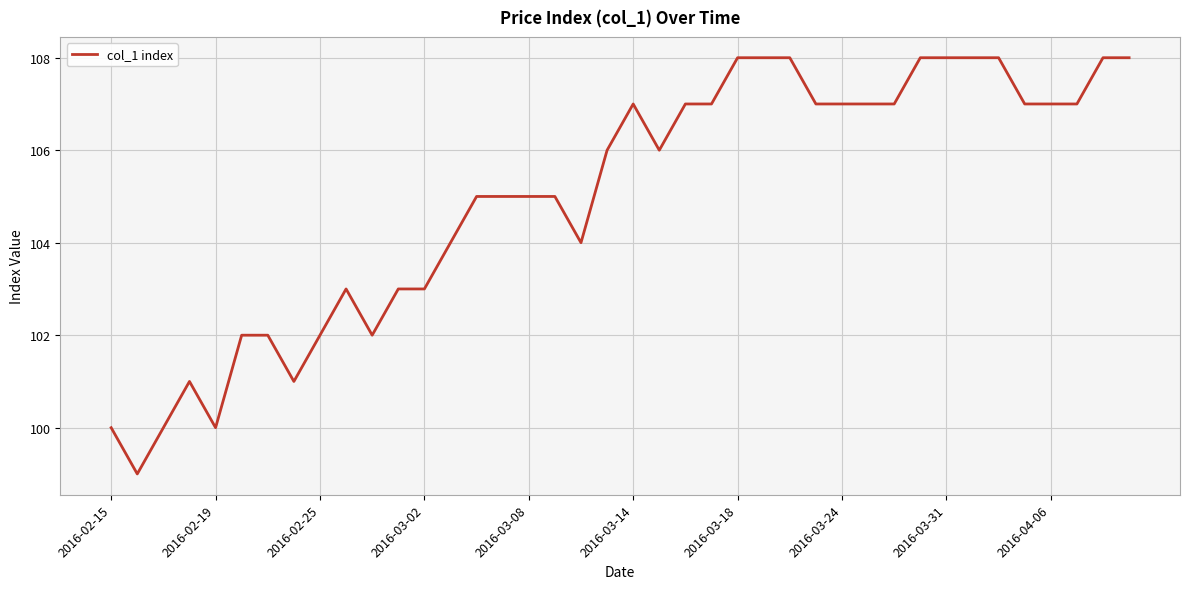

What is the greatest value displayed?

108